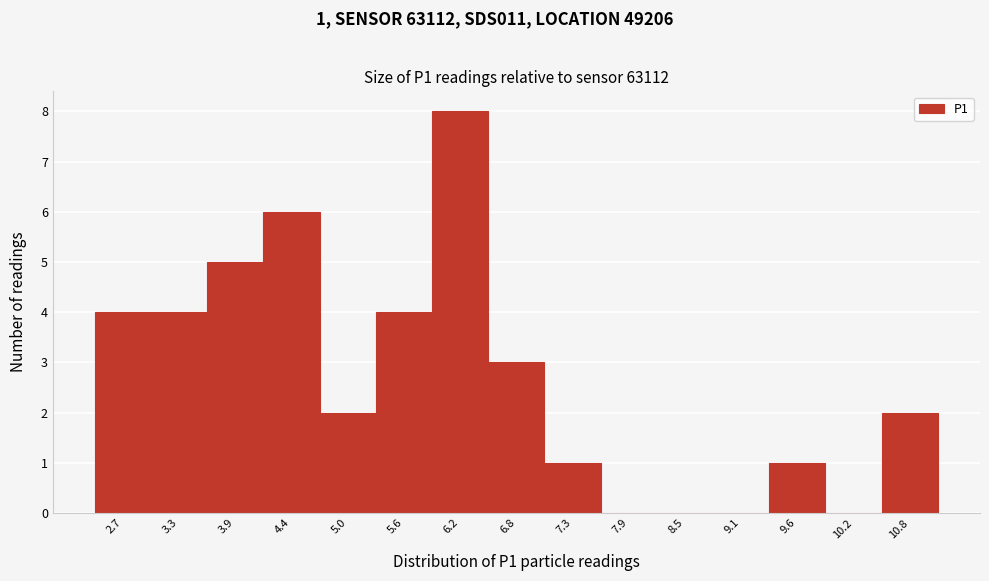

Reading left to right, list all the values displayed in this chart.

2.7=4	3.3=4	3.9=5	4.4=6	5.0=2	5.6=4	6.2=8	6.8=3	7.3=1	7.9=0	8.5=0	9.1=0	9.6=1	10.2=0	10.8=2